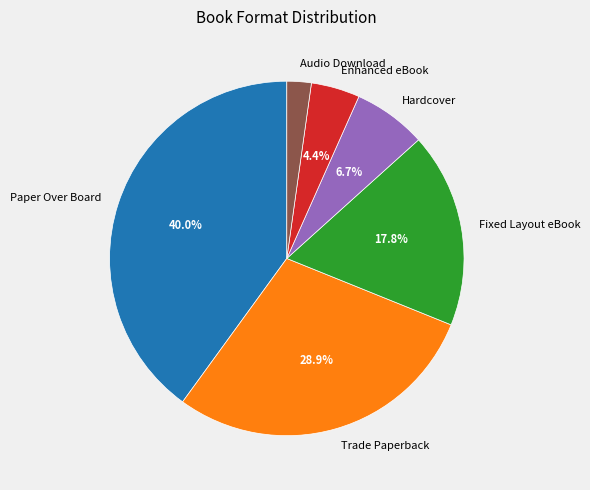

To the nearest percent, what is the average slice percentage?

17%